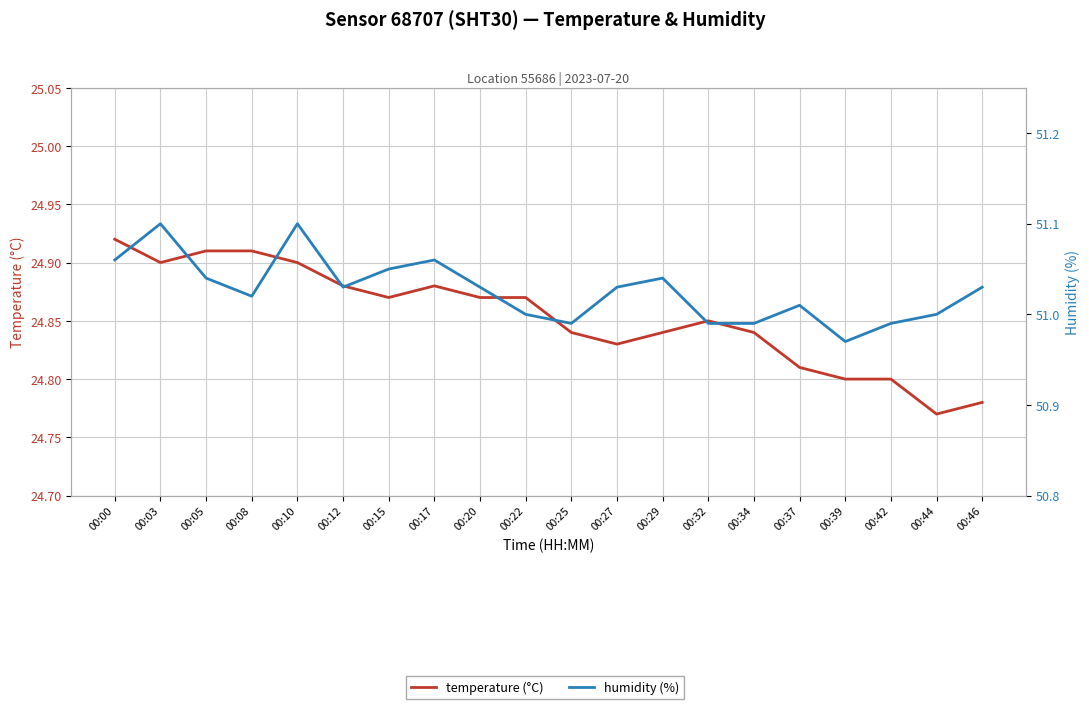

How many data points in humidity (%) are less than 51?

5